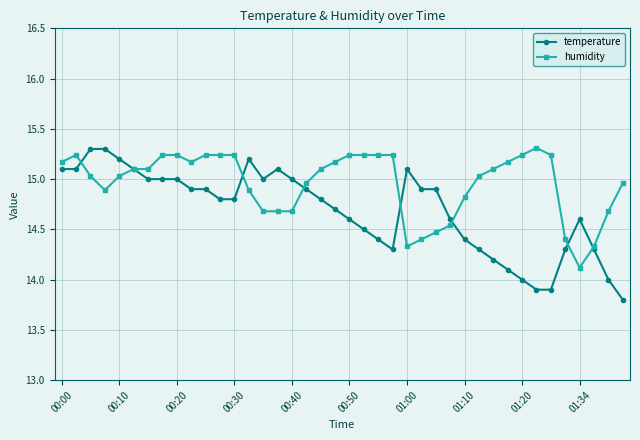

What is the value of the temperature point at the 11th from the left?

14.9